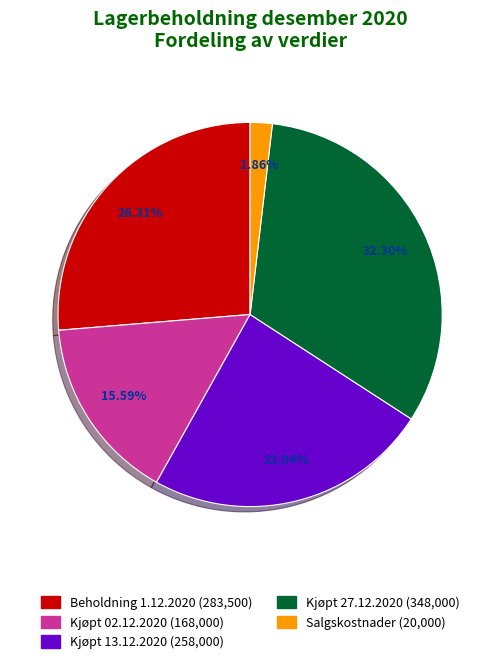

Rank the categories by value from highest to lowest.

Kjøpt 27.12.2020, Beholdning 1.12.2020, Kjøpt 13.12.2020, Kjøpt 02.12.2020, Salgskostnader